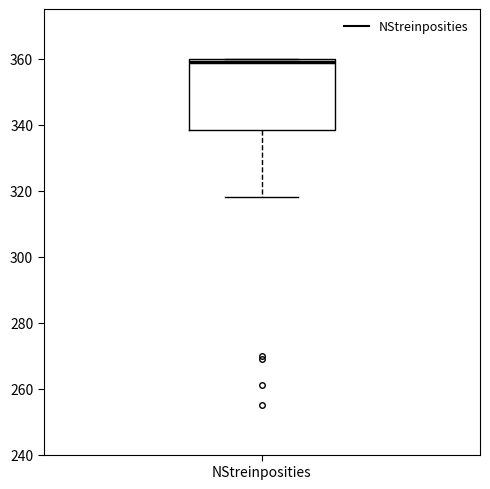

Where is the lower edge of the box for NStreinposities on the y-axis? The values are not printed on the chart, so give them approximately, as read against the axis.

338